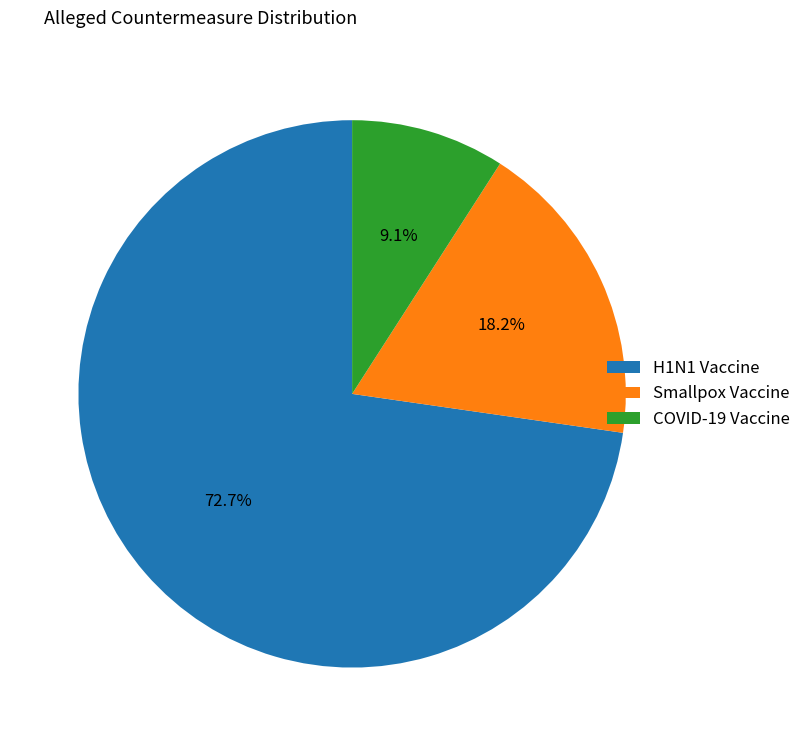

Between COVID-19 Vaccine and Smallpox Vaccine, which is larger?

Smallpox Vaccine